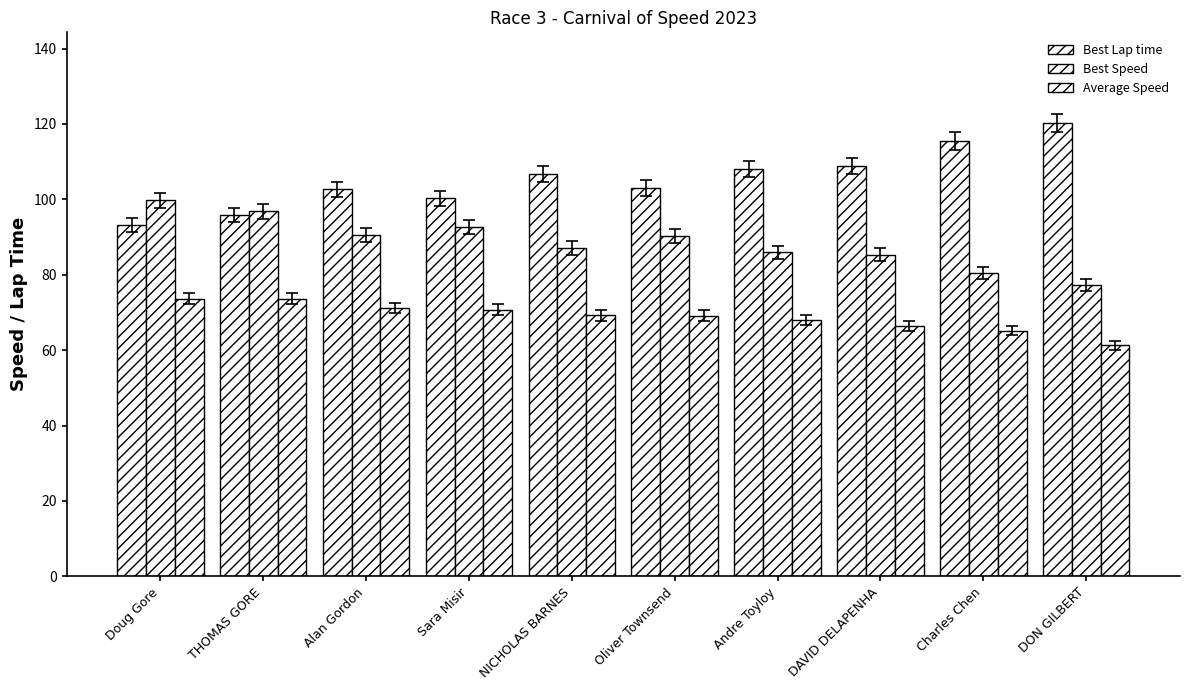

What position from the right is Doug Gore?

10